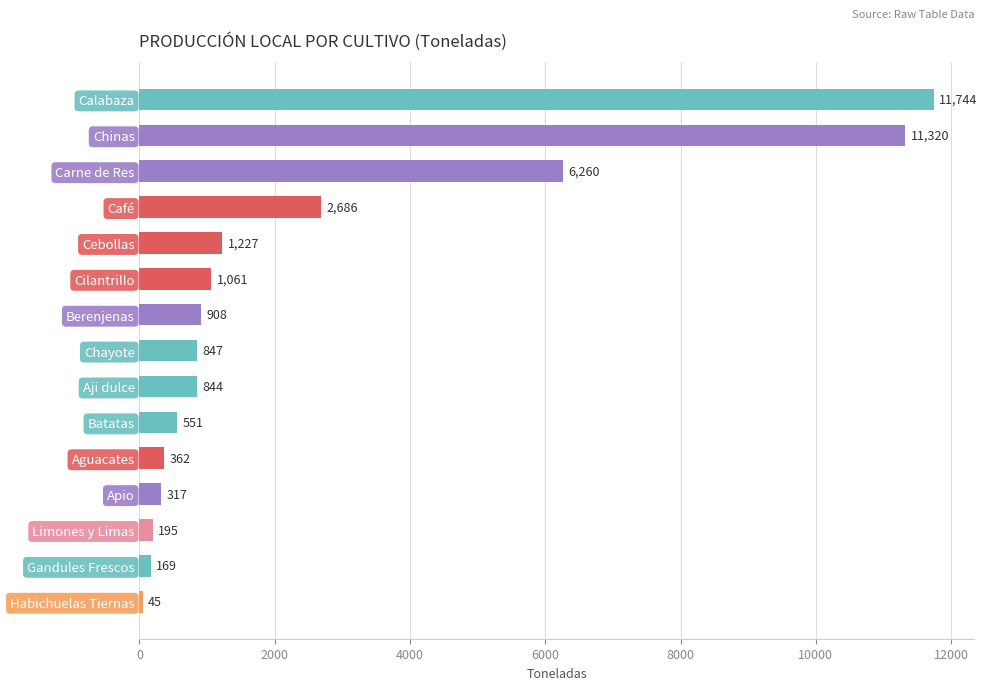

List the labels in order of value, largest first.

Calabaza, Chinas, Carne de Res, Café, Cebollas, Cilantrillo, Berenjenas, Chayote, Aji dulce, Batatas, Aguacates, Apio, Limones y Limas, Gandules Frescos, Habichuelas Tiernas